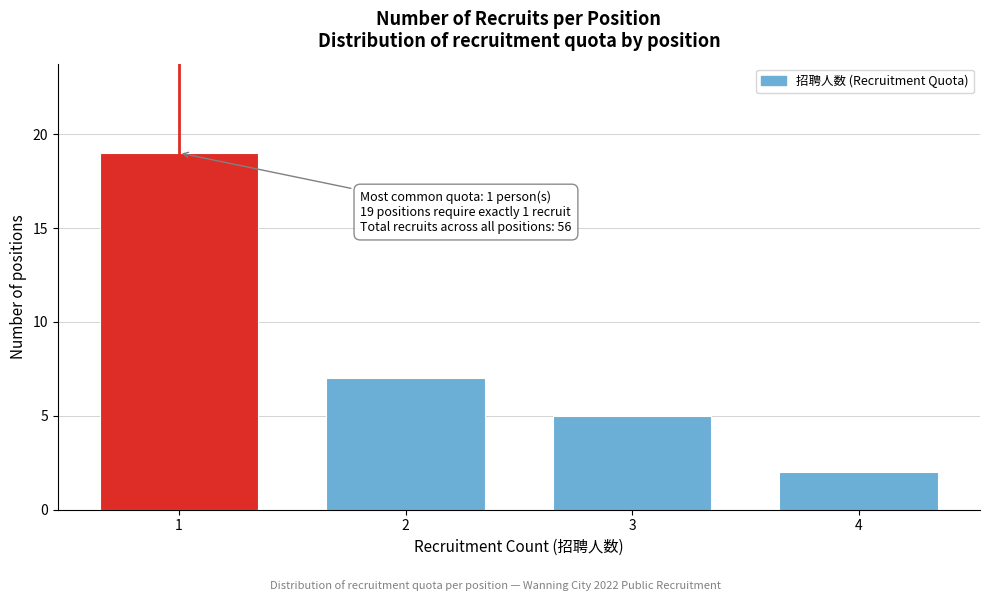

Reading left to right, list all the values displayed in this chart.

19	7	5	2